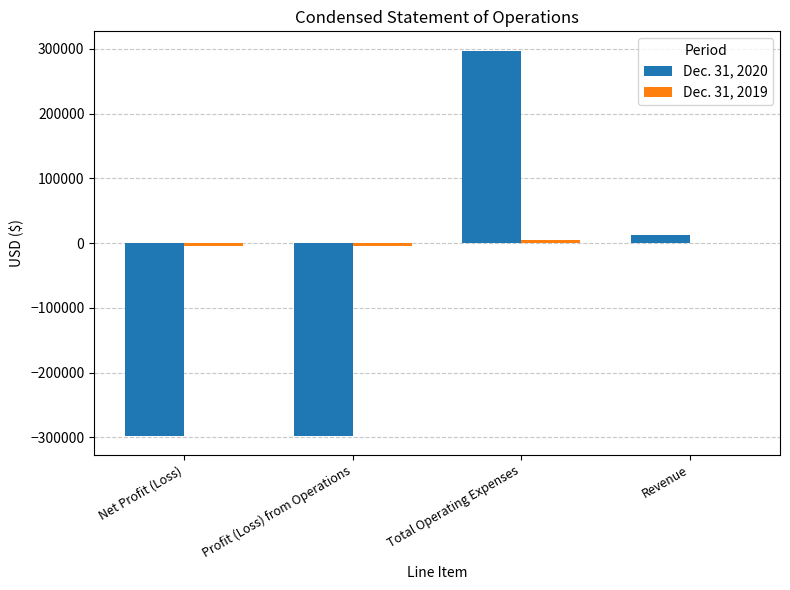

Which category has the highest value across all series?

Total Operating Expenses